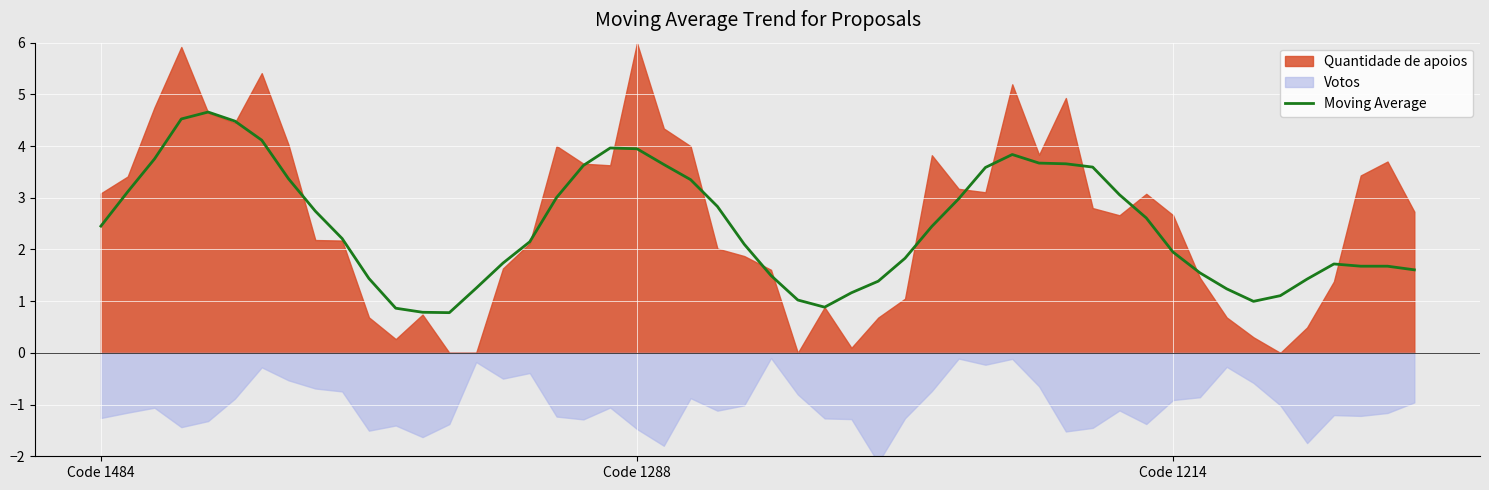

What is the minimum value for Moving Average?

0.8